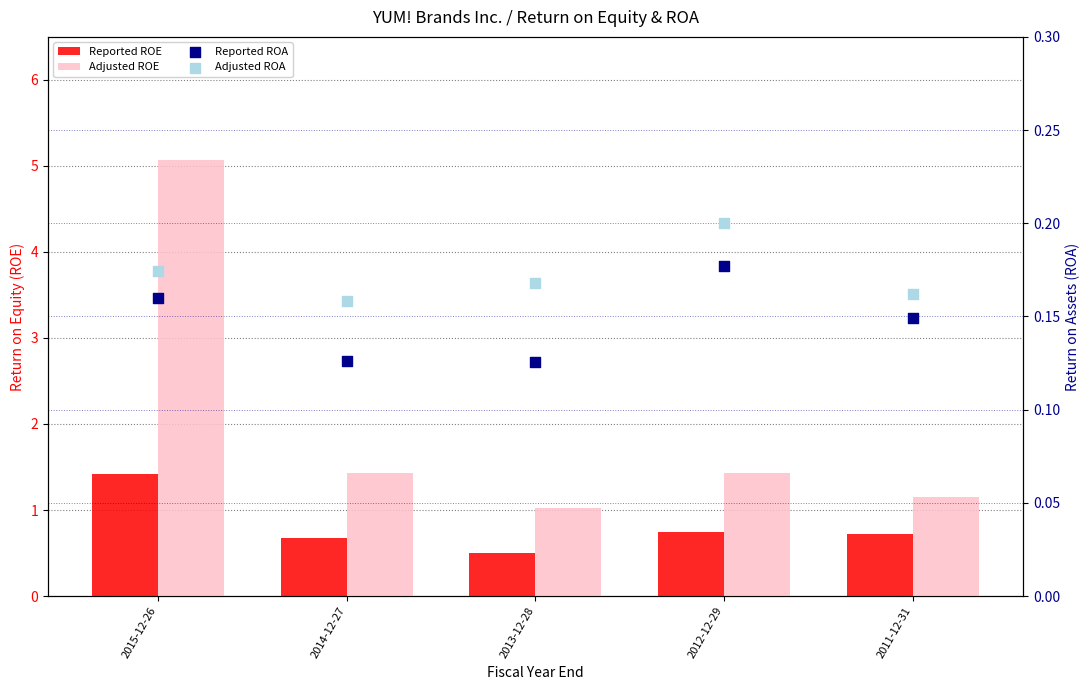

What is the total value across all series at 2014-12-27?

2.4